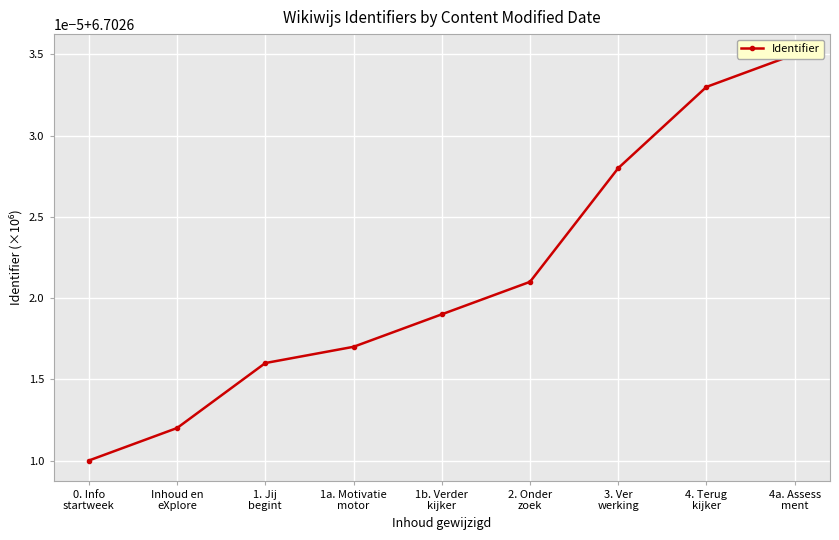

List the labels in order of value, smallest first.

0. Info
startweek, Inhoud en
eXplore, 1. Jij
begint, 1a. Motivatie
motor, 1b. Verder
kijker, 2. Onder
zoek, 3. Ver
werking, 4. Terug
kijker, 4a. Assess
ment